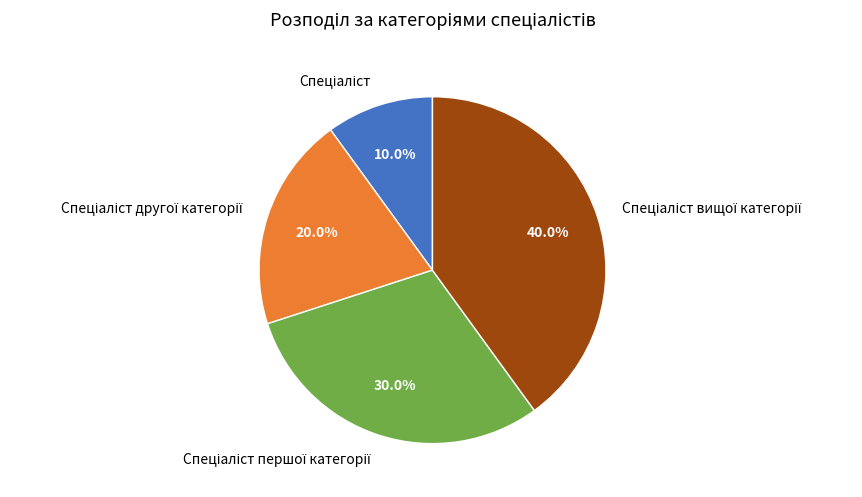

Is there a majority slice in this chart?

No